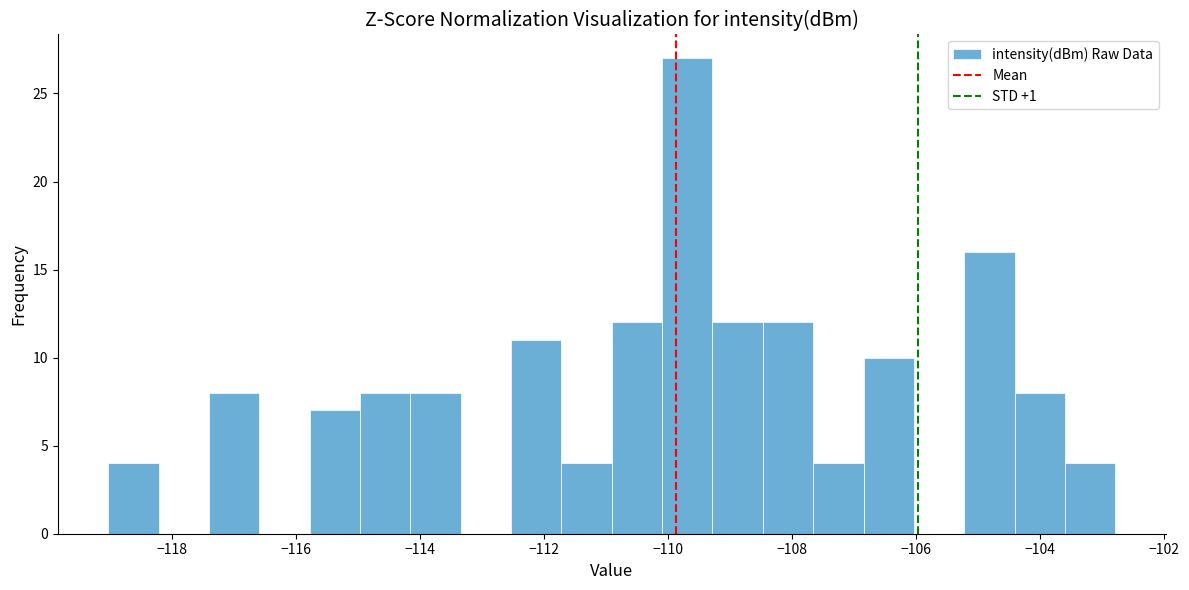

Reading left to right, list every bar in this chart as the range it spans on the x-axis followed by its height. Neither the bar edges nor the heights are printed on the chart, so give them approximately, as read against the axes.

-119.0 to -118.2: 4
-118.2 to -117.4: 0
-117.4 to -116.6: 8
-116.6 to -115.8: 0
-115.8 to -115.0: 7
-115.0 to -114.2: 8
-114.2 to -113.4: 8
-113.4 to -112.6: 0
-112.6 to -111.8: 11
-111.8 to -111.0: 4
-111.0 to -110.0: 12
-110.0 to -109.2: 27
-109.2 to -108.4: 12
-108.4 to -107.6: 12
-107.6 to -106.8: 4
-106.8 to -106.0: 10
-106.0 to -105.2: 0
-105.2 to -104.4: 16
-104.4 to -103.6: 8
-103.6 to -102.8: 4